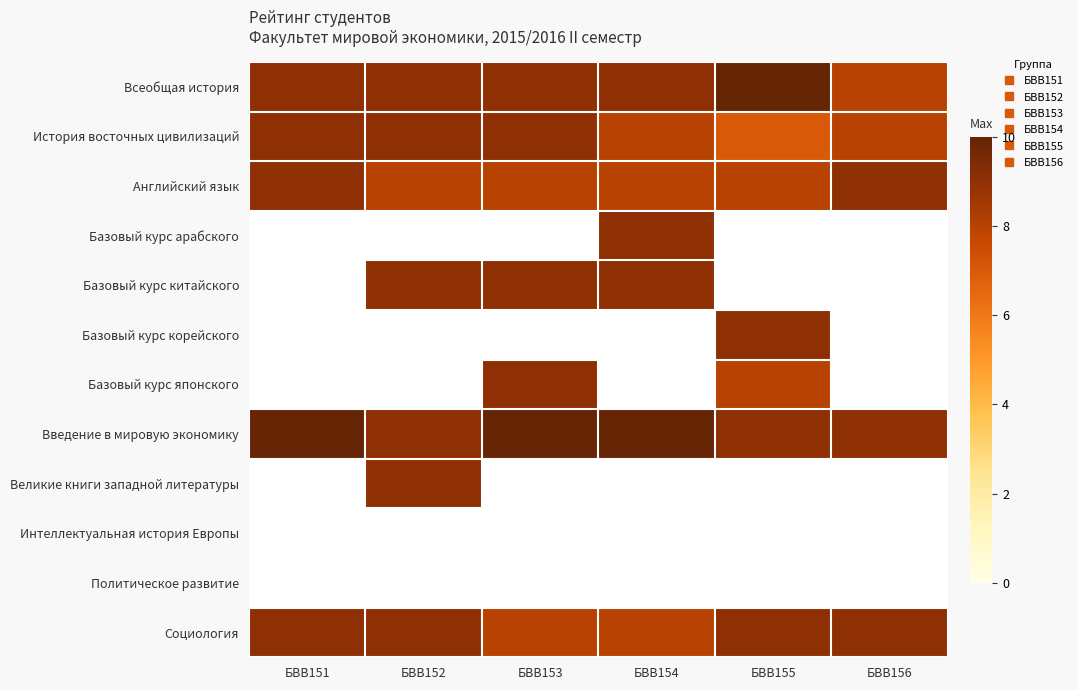

What value does the Введение в мировую экономику series have at БВВ153?

10.0